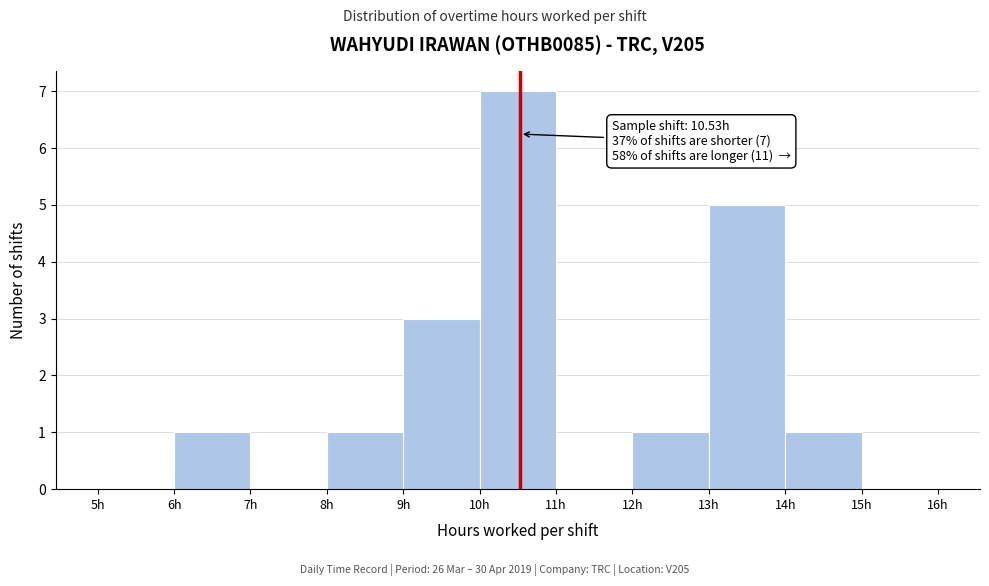

Over which range of the x-axis is the bar tallest?

10 to 11